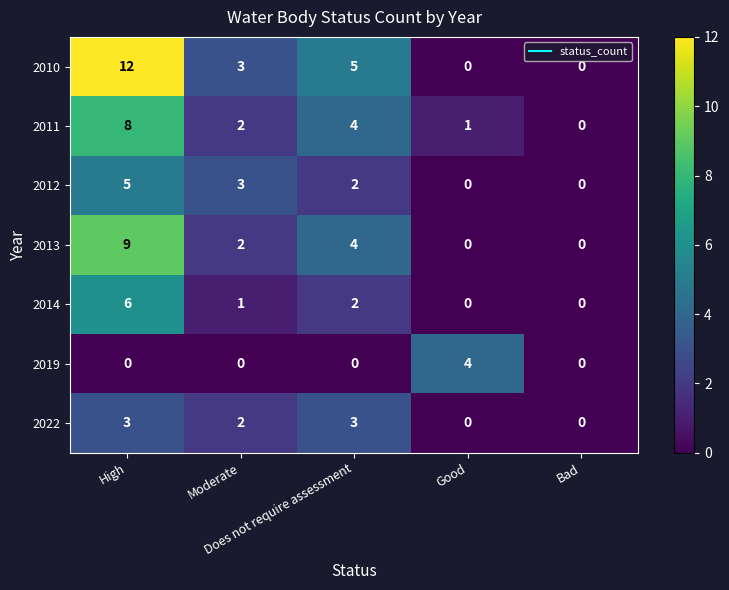

How many 2013 values are between 0 and 4?

4